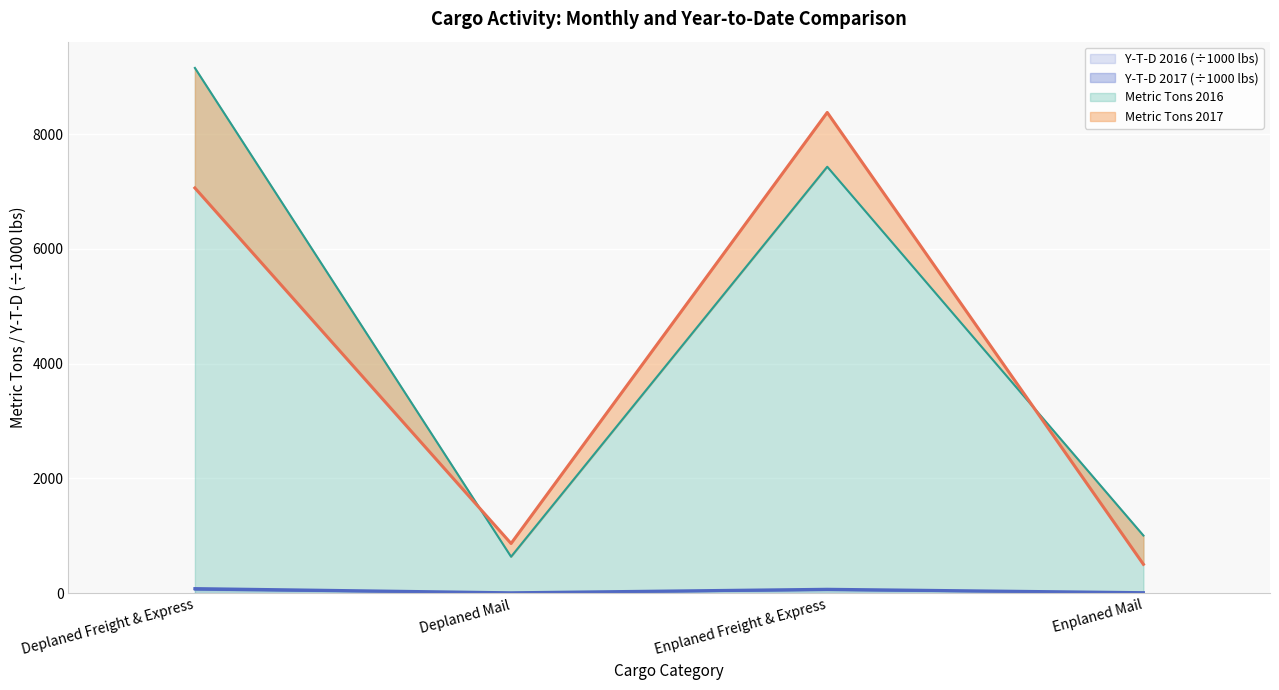

What is the spread (max minus min) of values at Enplaned Freight & Express?

8320.8